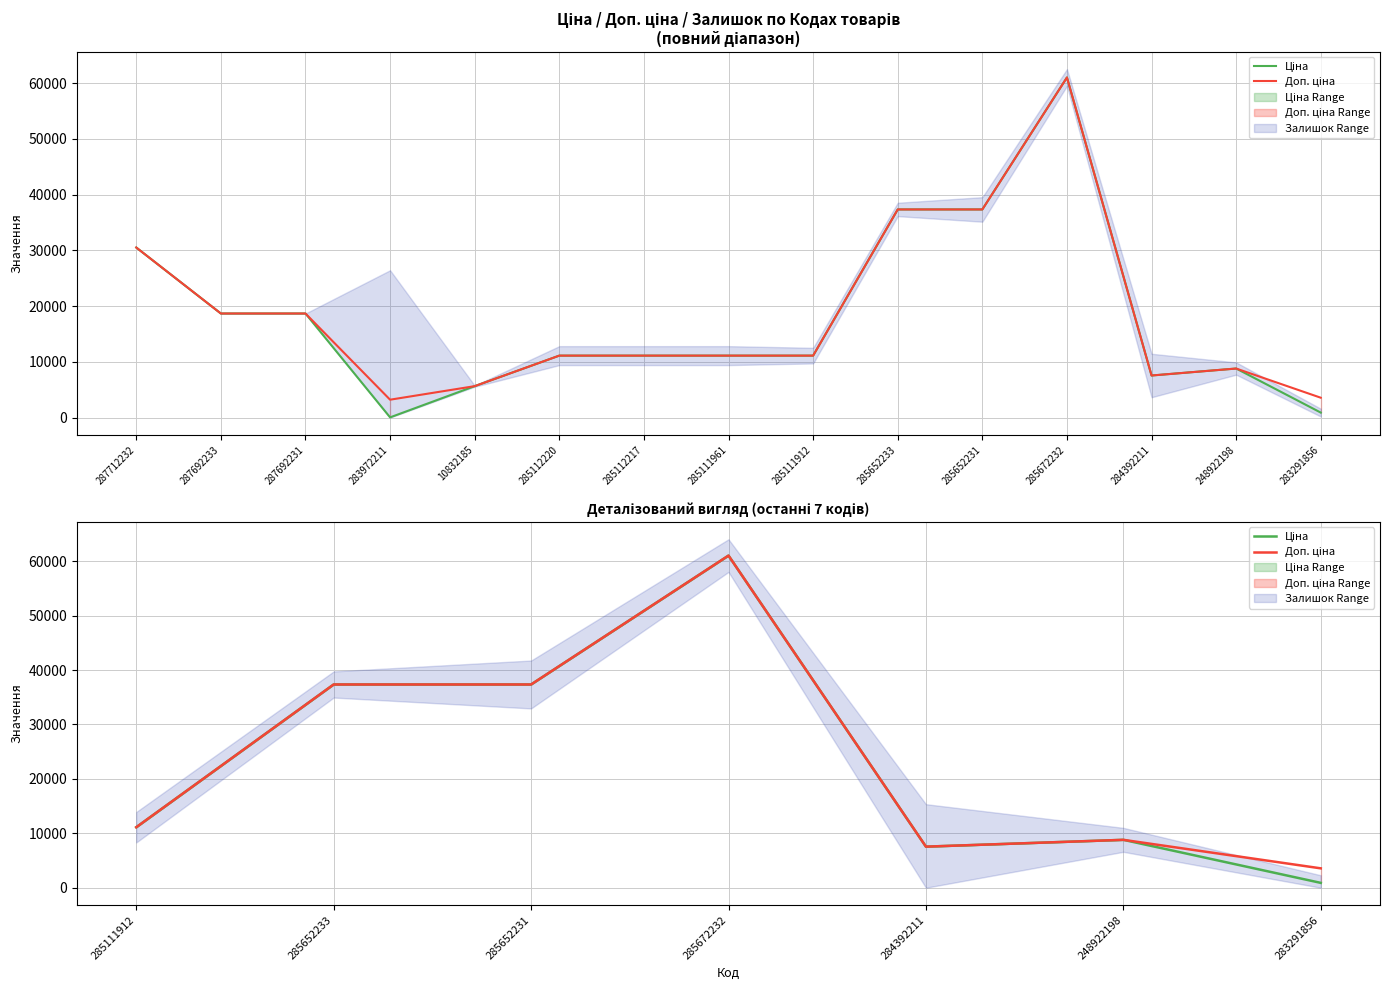

True or false: Доп. ціна and Ціна cross at least once.

False